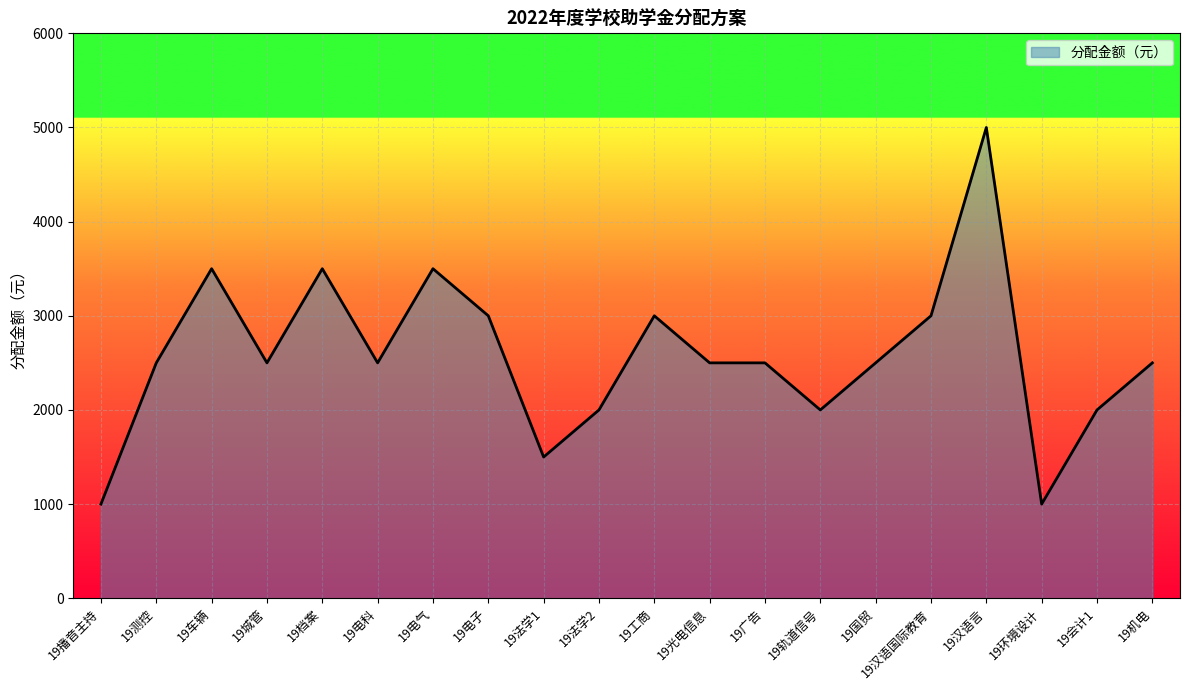

What is the difference between the second highest and minimum values?

2500